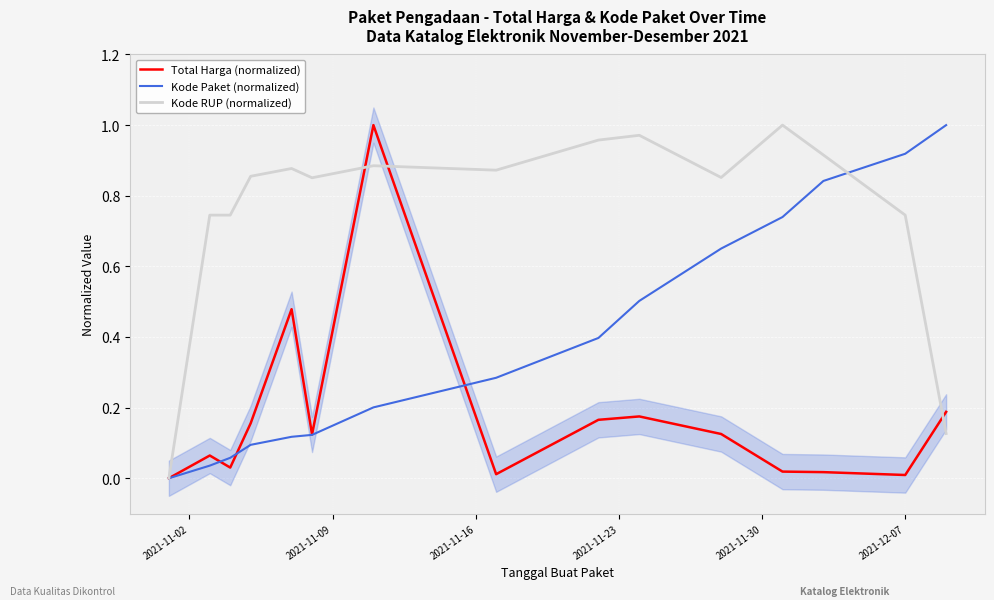

List the series in order of their peak value, lowest first.

Total Harga (normalized), Kode Paket (normalized), Kode RUP (normalized)